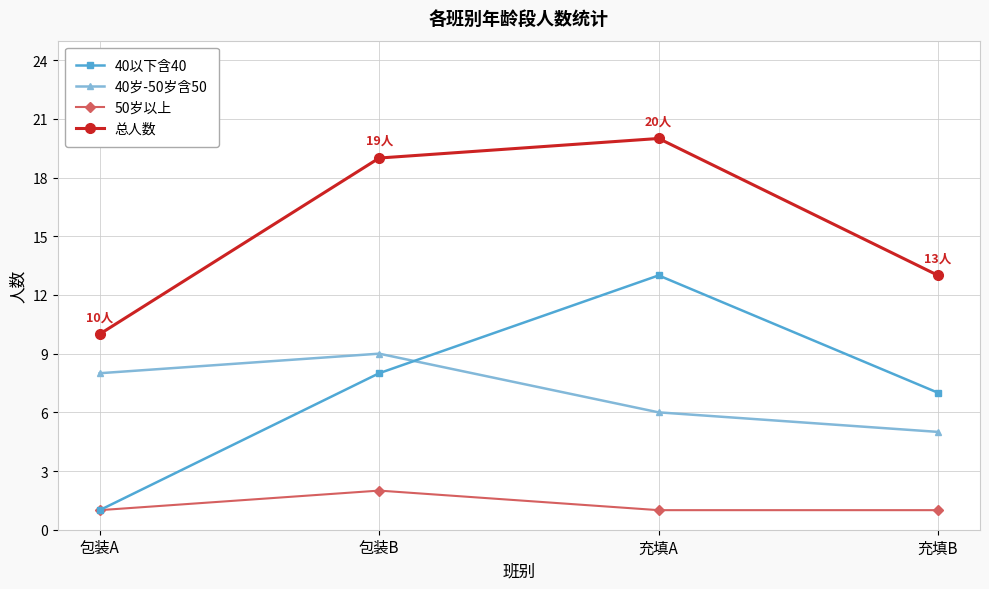

Is it true that 40以下含40 equals 13 at 充填A?

True